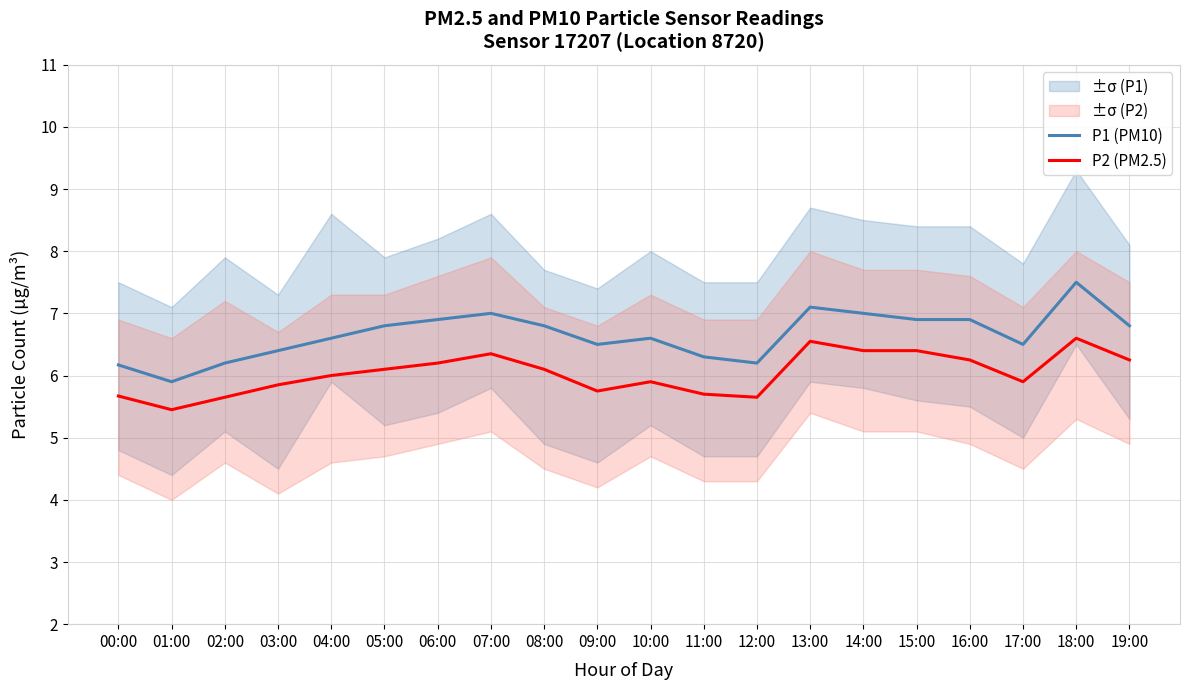

At how many categories does at least one series exceed 5?

20